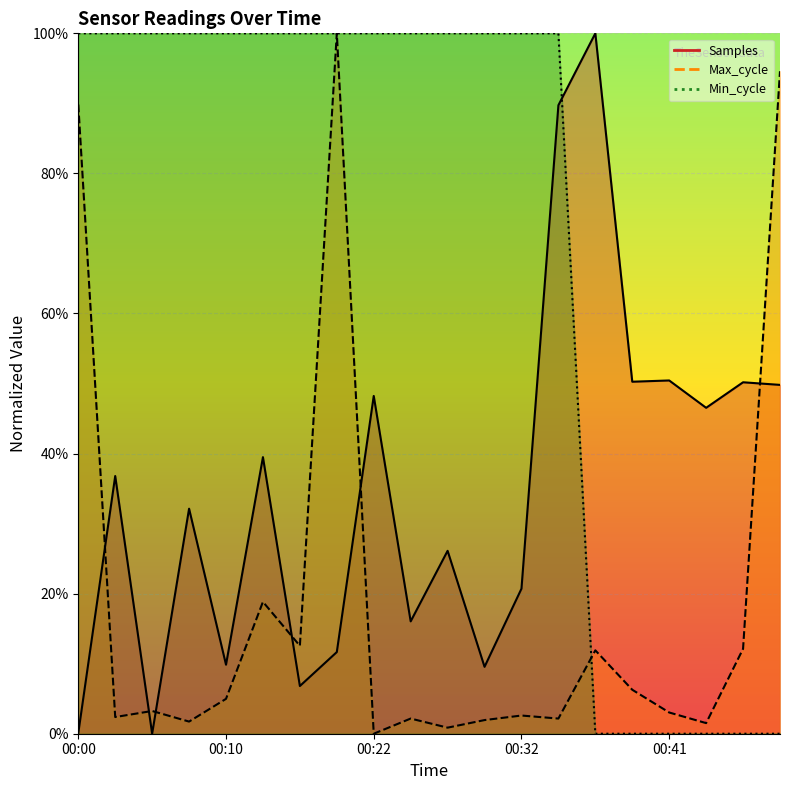

The value of Min_cycle at 00:20 is 1.5. True or false?

False